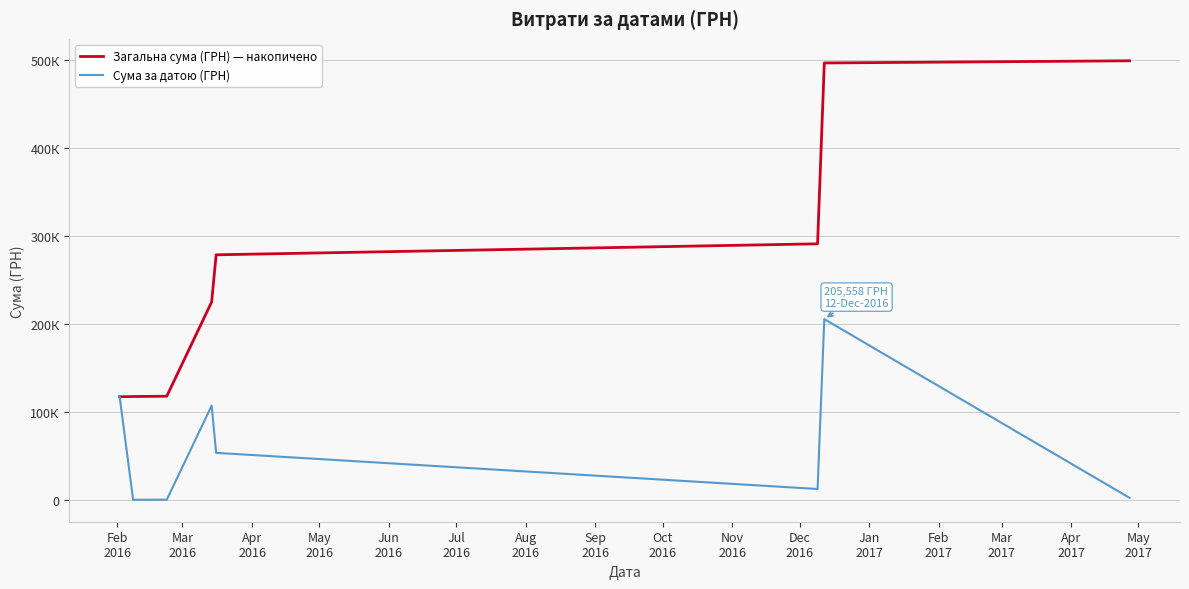

List the series in order of their peak value, highest first.

Загальна сума (ГРН) — накопичено, Сума за датою (ГРН)